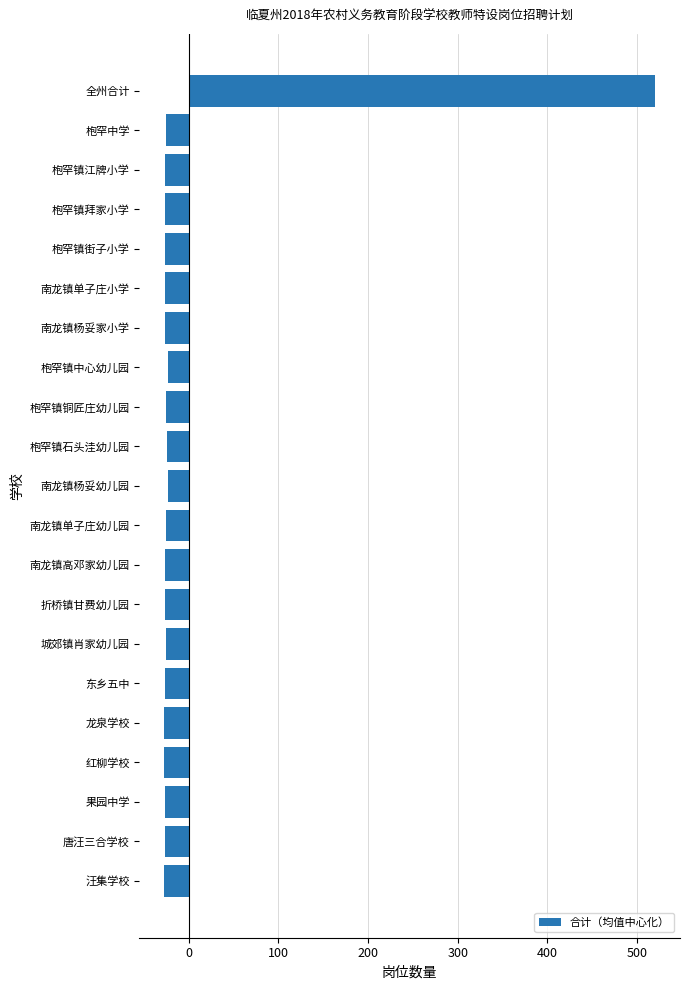

What is the greatest value displayed?

520.5